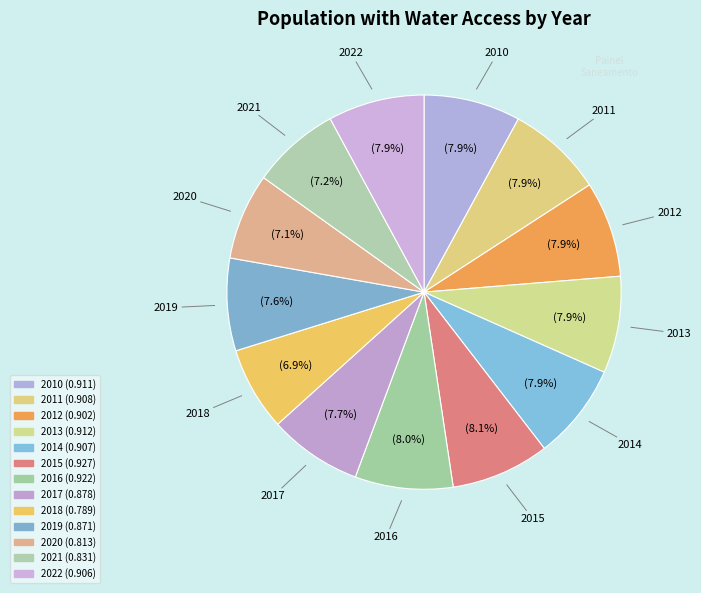

To the nearest percent, what is the combined percentage of 2022 and 2012?

16%